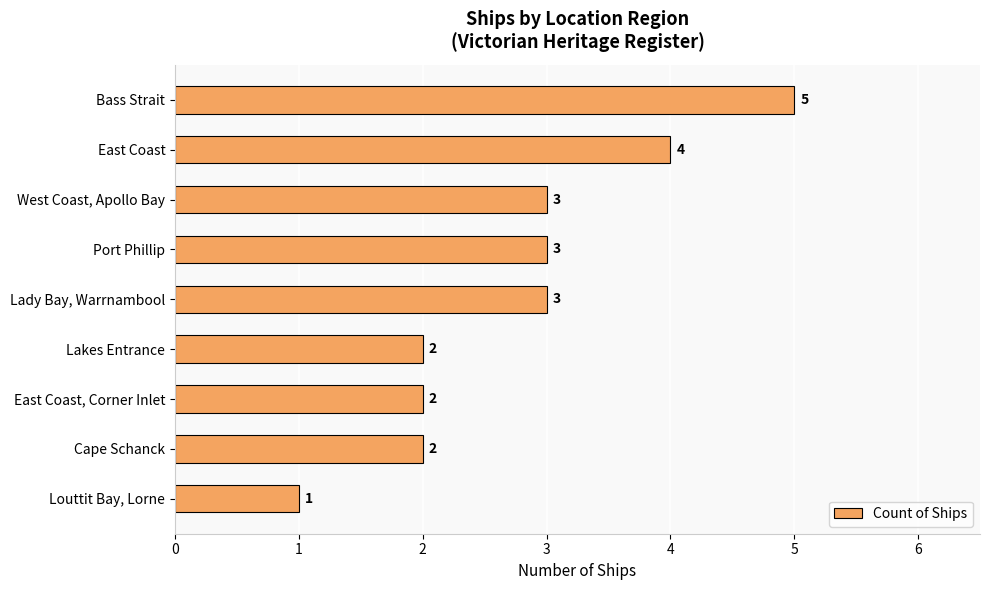

How many series are shown in this chart?

1